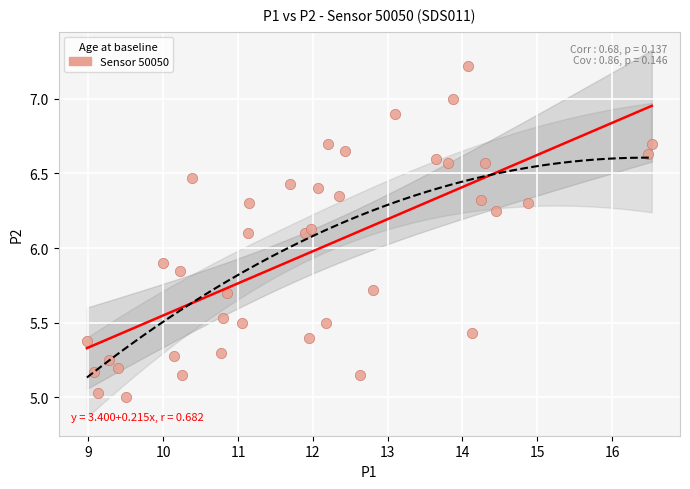

What is the range of Y values (max minus min)?

2.2